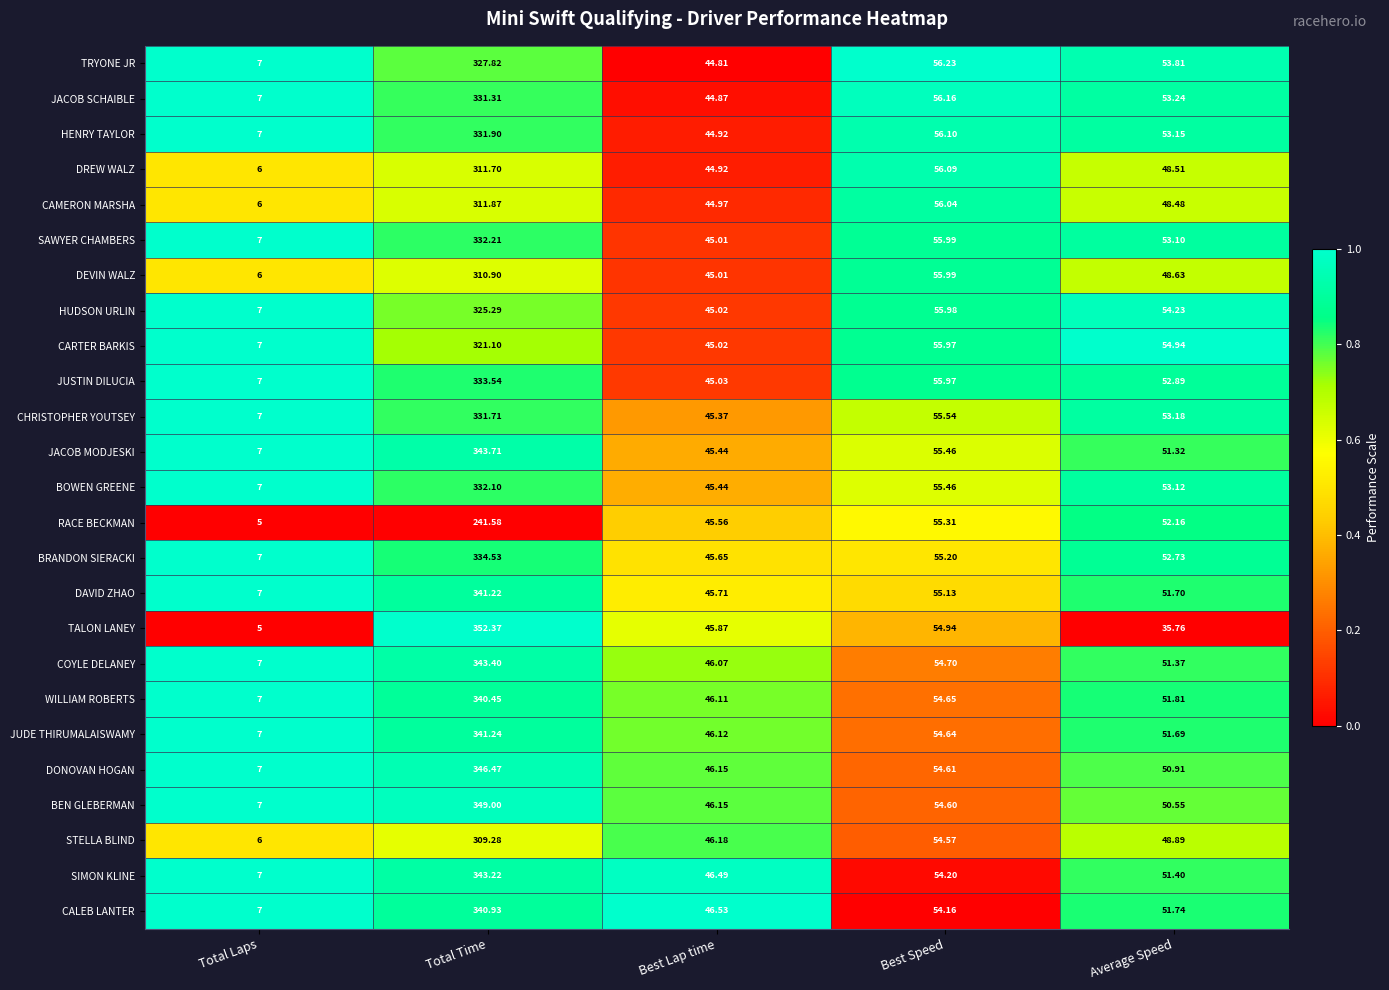

List the series in order of their peak value, lowest first.

RACE BECKMAN, STELLA BLIND, DEVIN WALZ, DREW WALZ, CAMERON MARSHA, CARTER BARKIS, HUDSON URLIN, TRYONE JR, JACOB SCHAIBLE, CHRISTOPHER YOUTSEY, HENRY TAYLOR, BOWEN GREENE, SAWYER CHAMBERS, JUSTIN DILUCIA, BRANDON SIERACKI, WILLIAM ROBERTS, CALEB LANTER, DAVID ZHAO, JUDE THIRUMALAISWAMY, SIMON KLINE, COYLE DELANEY, JACOB MODJESKI, DONOVAN HOGAN, BEN GLEBERMAN, TALON LANEY